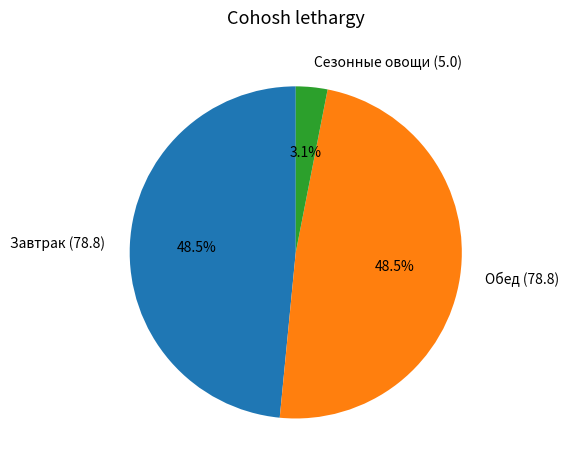

To the nearest percent, what is the combined percentage of Завтрак (78.8) and Обед (78.8)?

97%